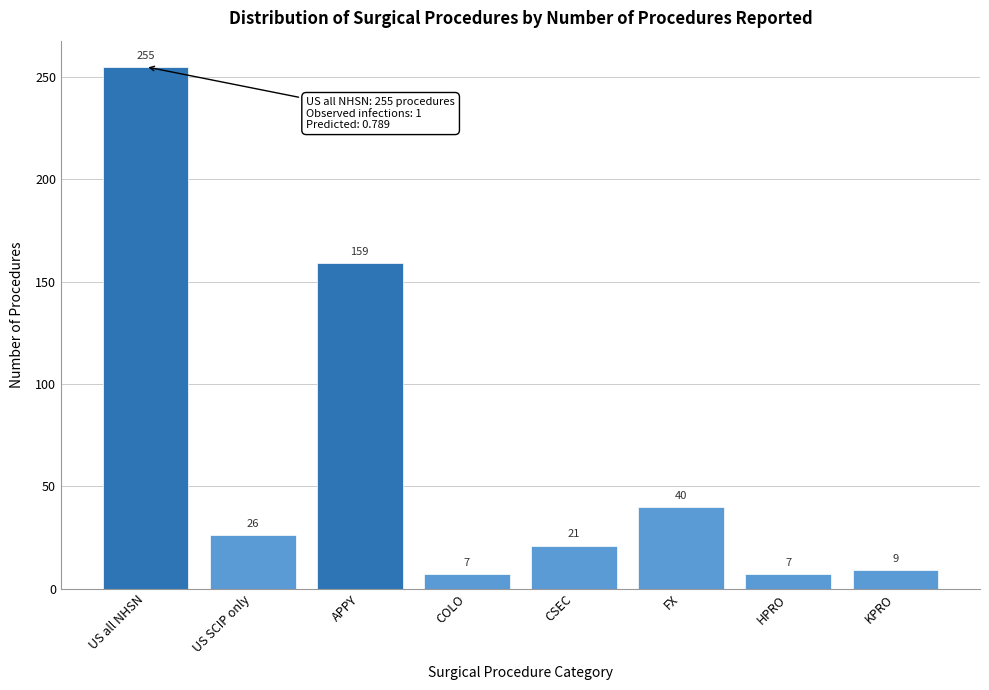

Reading left to right, transcribe all the data shown in this chart.

US all NHSN=255	US SCIP only=26	APPY=159	COLO=7	CSEC=21	FX=40	HPRO=7	KPRO=9